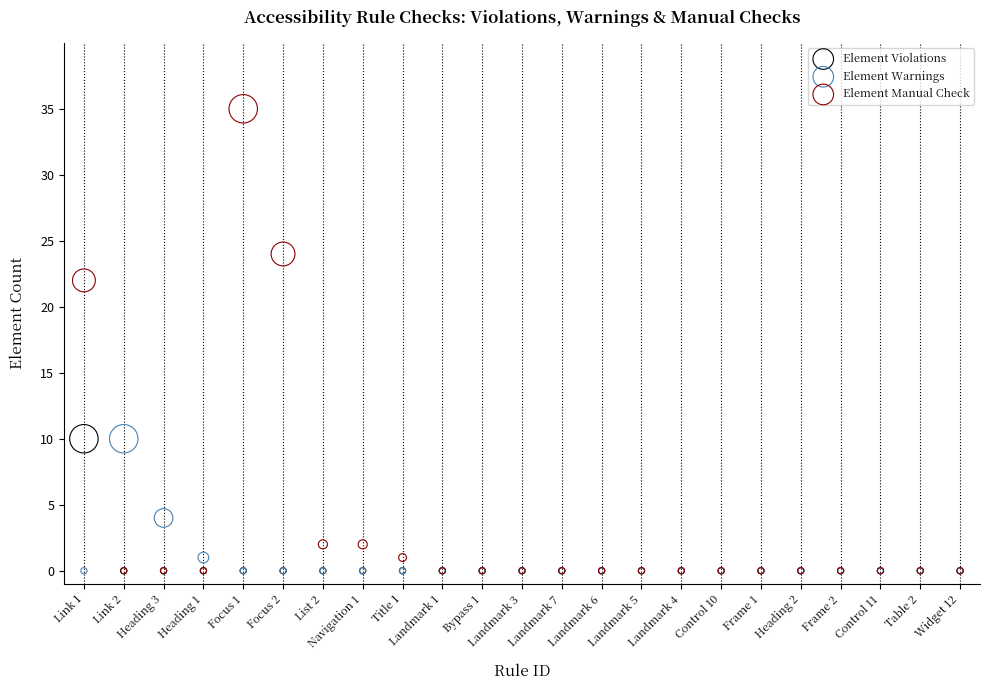

What are all the series names shown in the legend?

Element Violations, Element Warnings, Element Manual Check